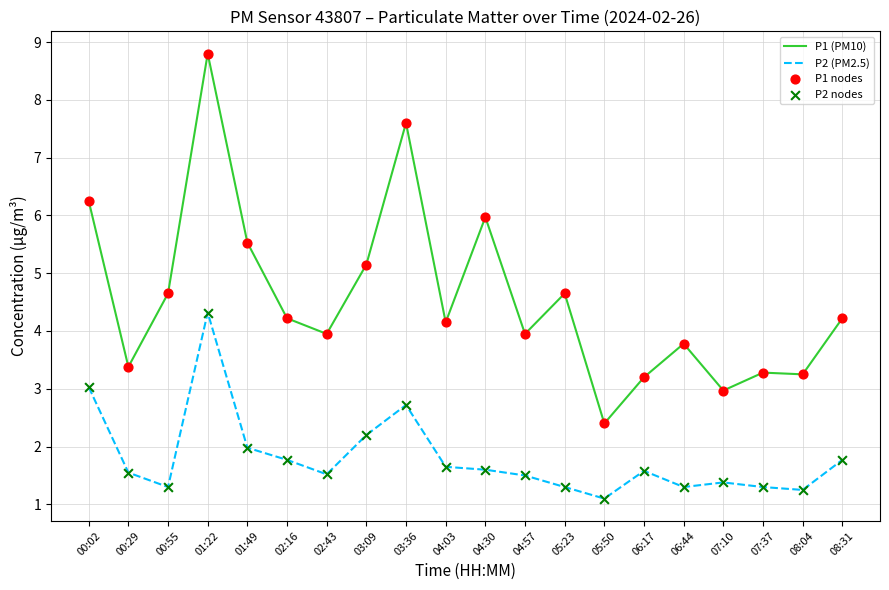

Between 01:49 and 04:57, which series saw the biggest shift?

P1 (PM10)